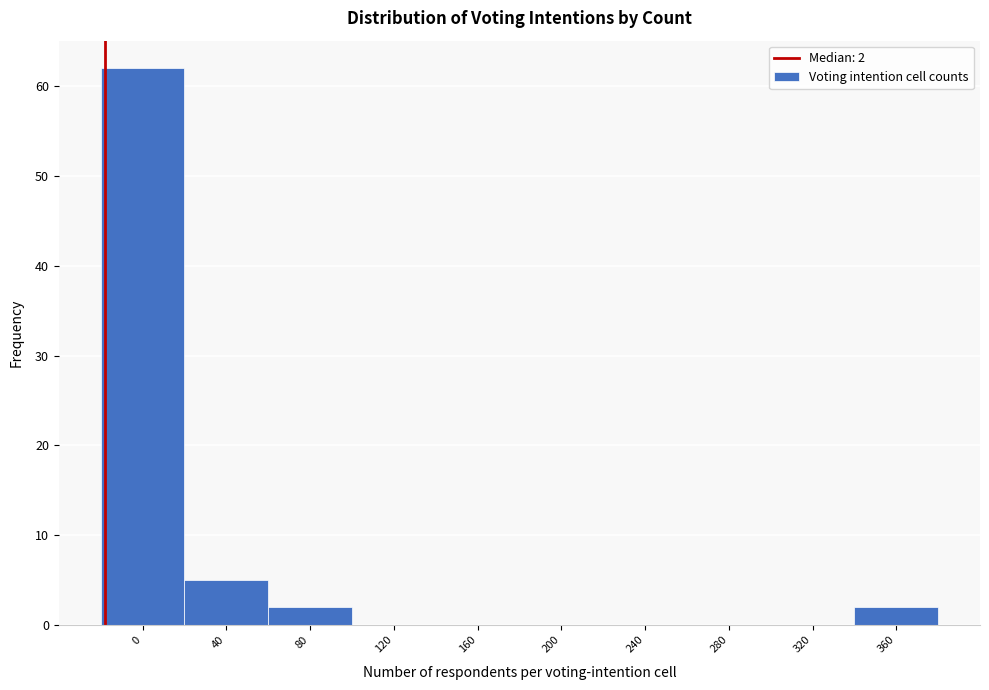

Reading right to left, list all the values displayed in this chart.

360=2	320=0	280=0	240=0	200=0	160=0	120=0	80=2	40=5	0=62